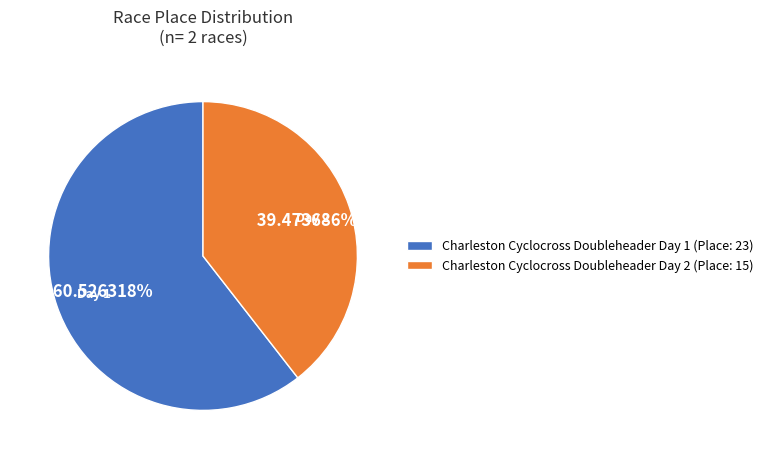

How many slices are in this pie chart?

2